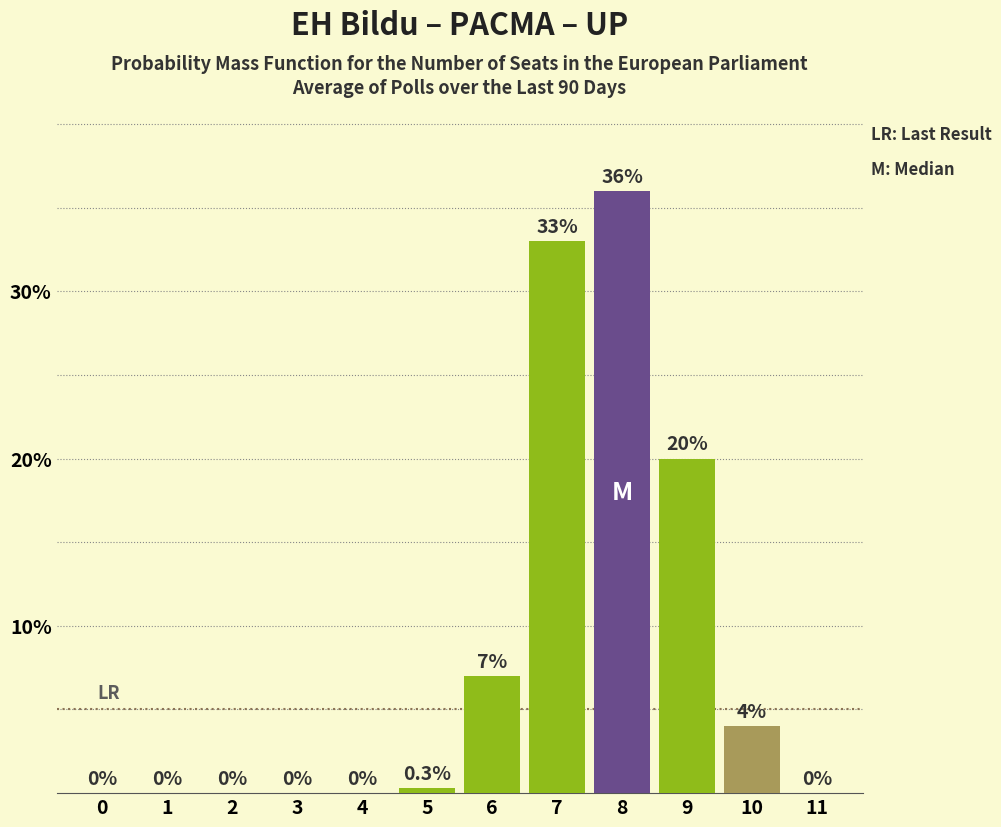

Reading left to right, what are all the values shown in this chart?

0=0.0	1=0.0	2=0.0	3=0.0	4=0.0	5=0.3	6=7.0	7=33.0	8=36.0	9=20.0	10=4.0	11=0.0